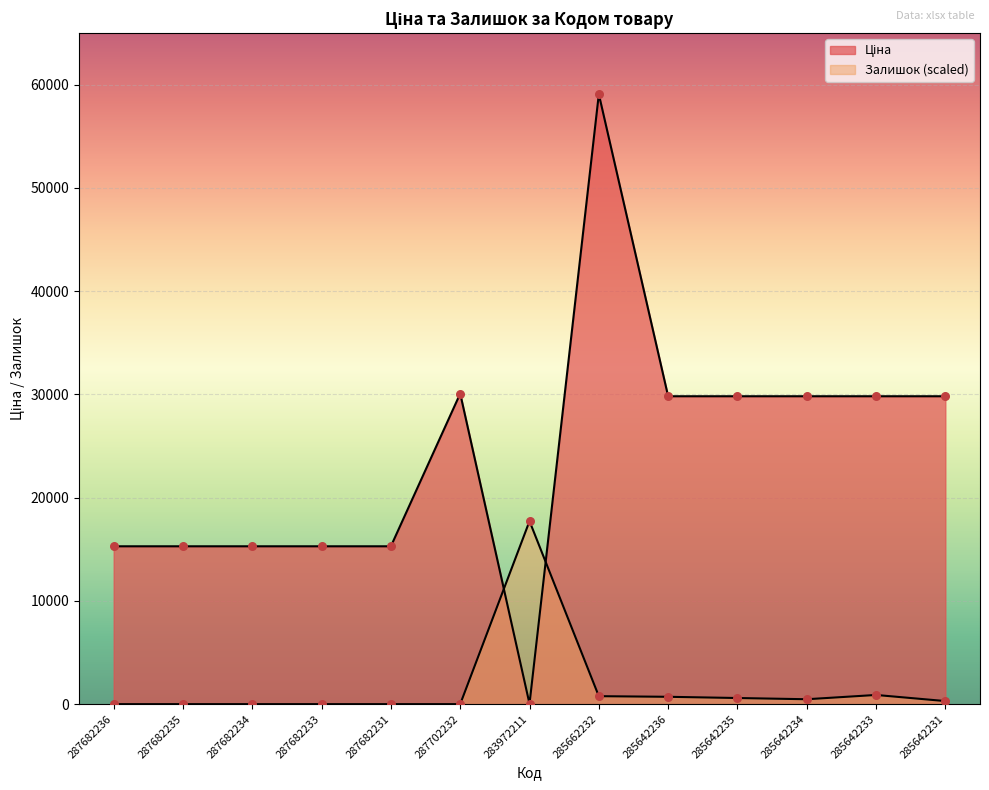

At how many categories does at least one series exceed 25473?

7